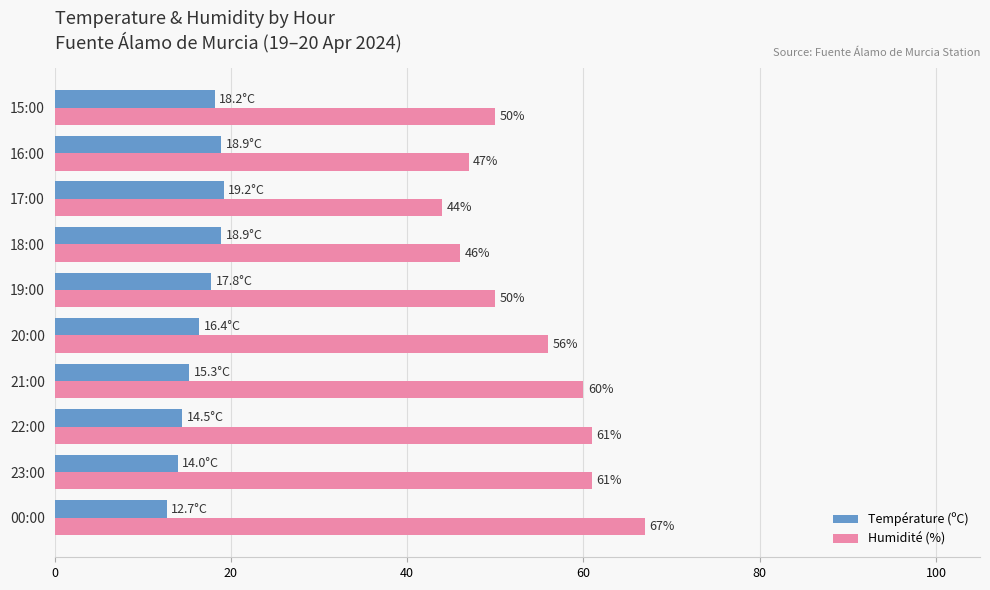

At how many categories does at least one series exceed 19?

10